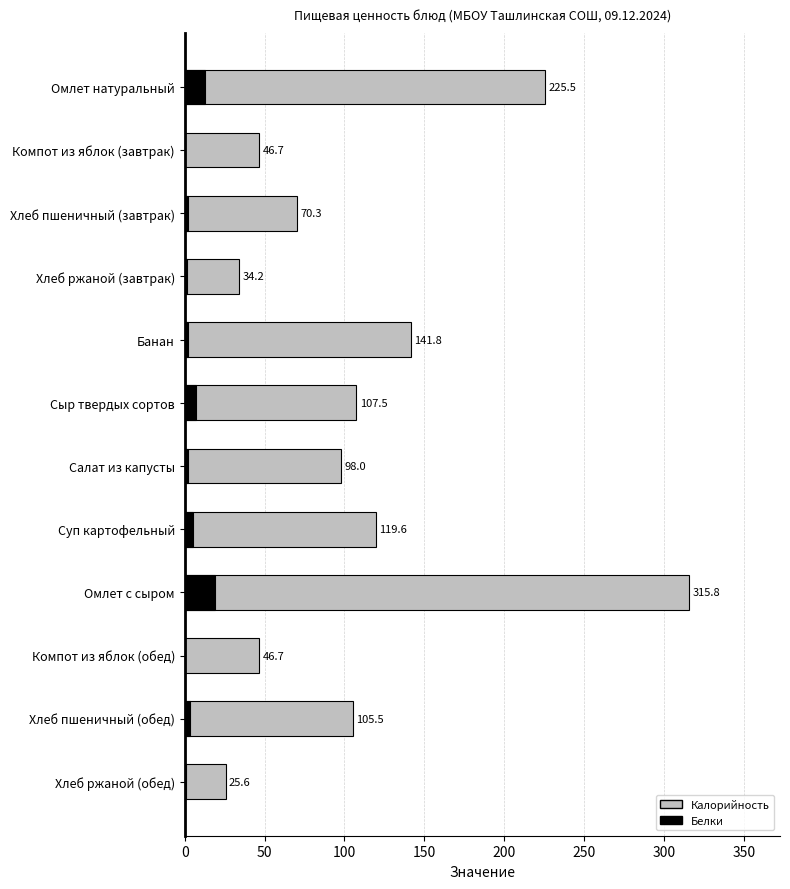

Between Хлеб ржаной (завтрак) and Банан, which series saw the biggest shift?

Калорийность